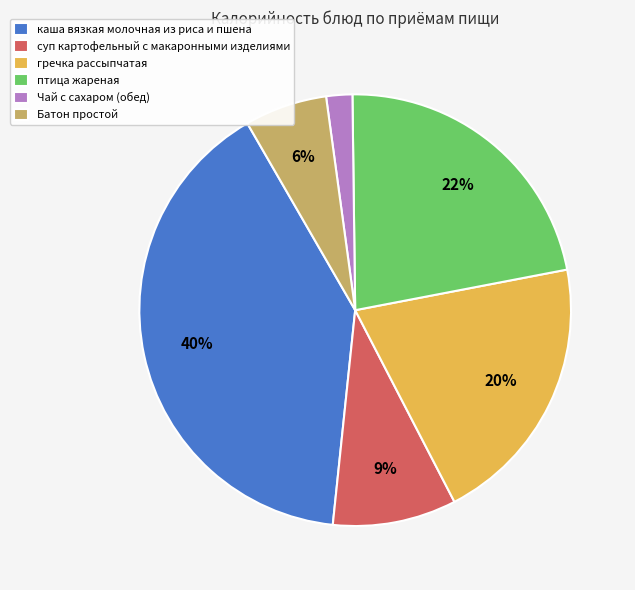

What is the largest slice in the pie chart?

каша вязкая молочная из риса и пшена